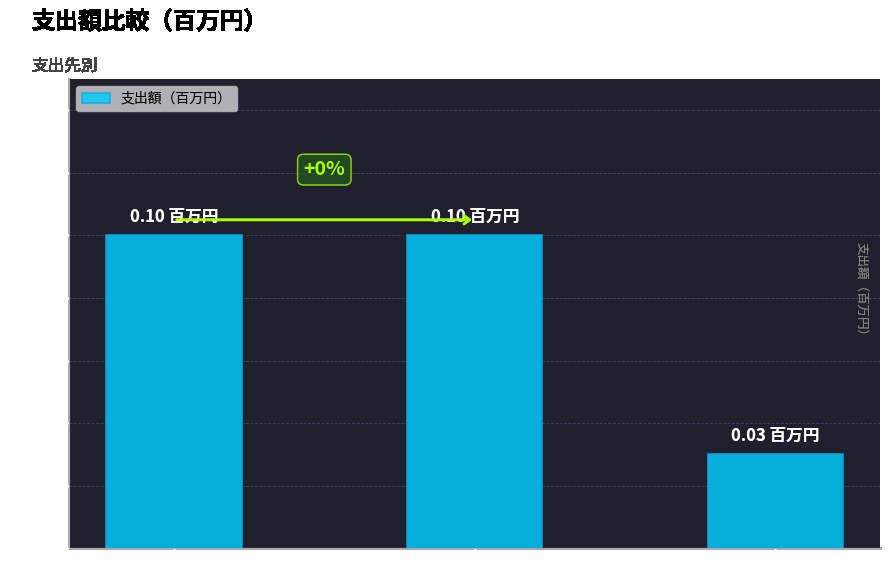

How many bars are there in total?

3